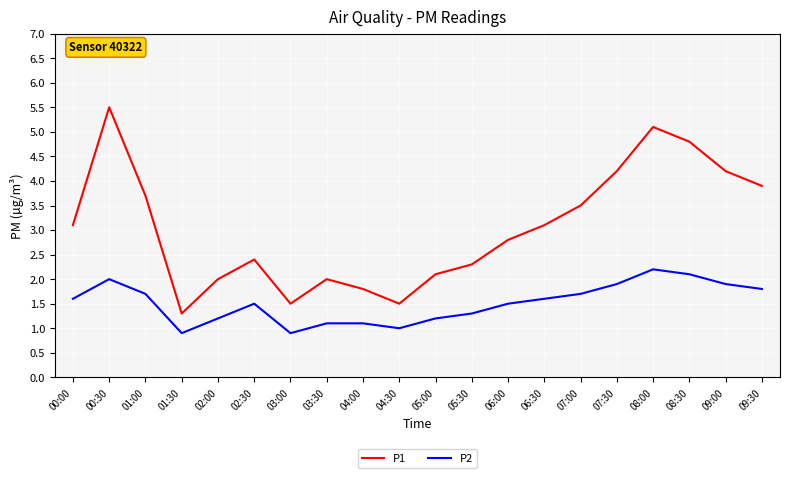

What position from the right is 06:00?

8